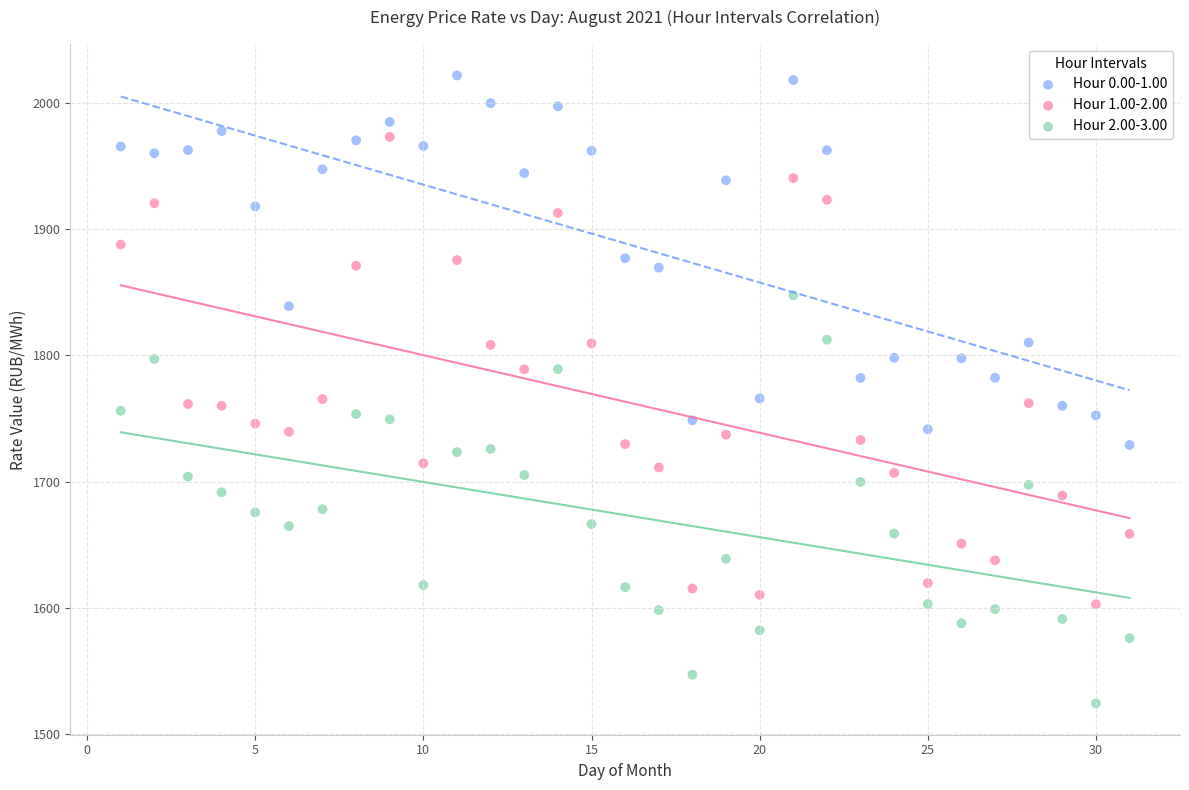

Which series contains the highest Y value?

Hour 0.00-1.00